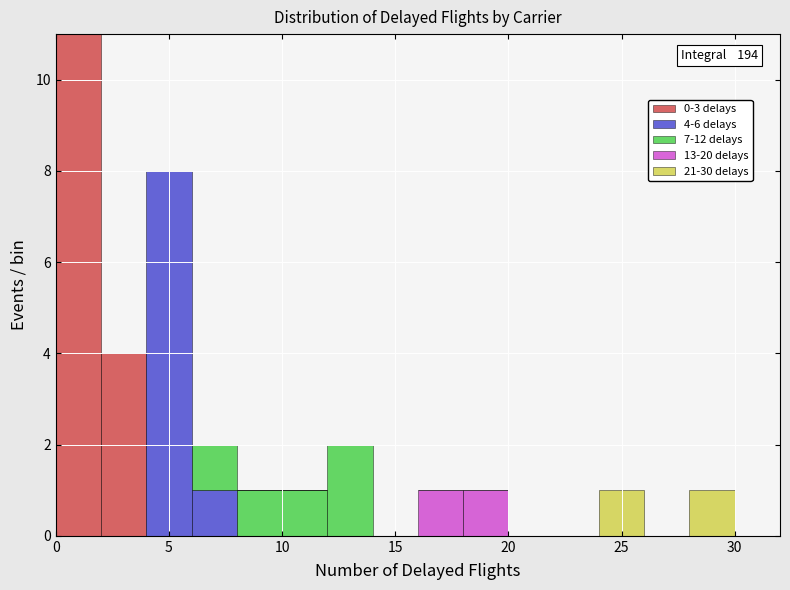

Which range on the x-axis has the tallest stacked bar (by total height)?

0 to 2